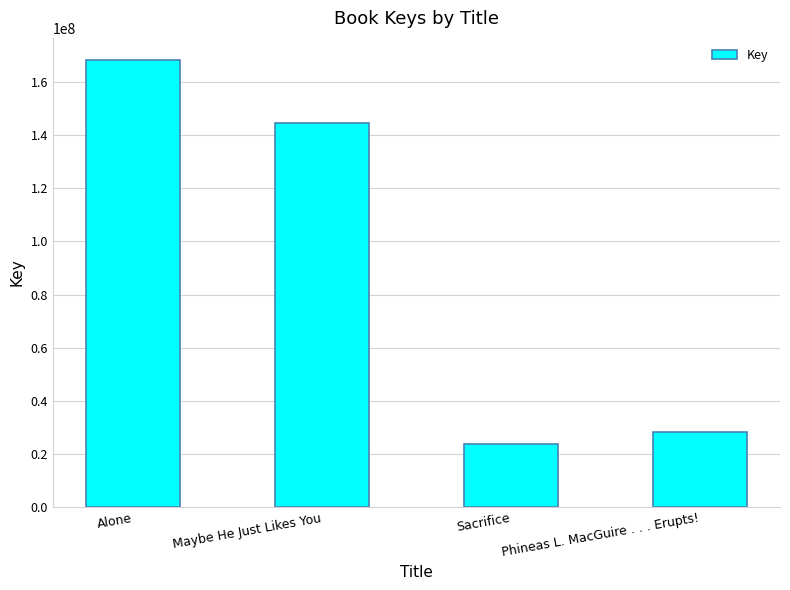

List the labels in order of value, largest first.

Alone, Maybe He Just Likes You, Phineas L. MacGuire . . . Erupts!, Sacrifice